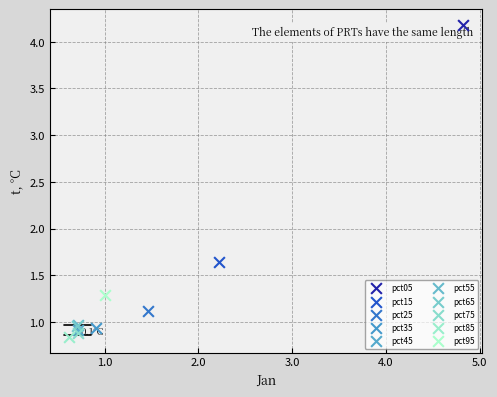

Which series contains the lowest Y value?

pct85